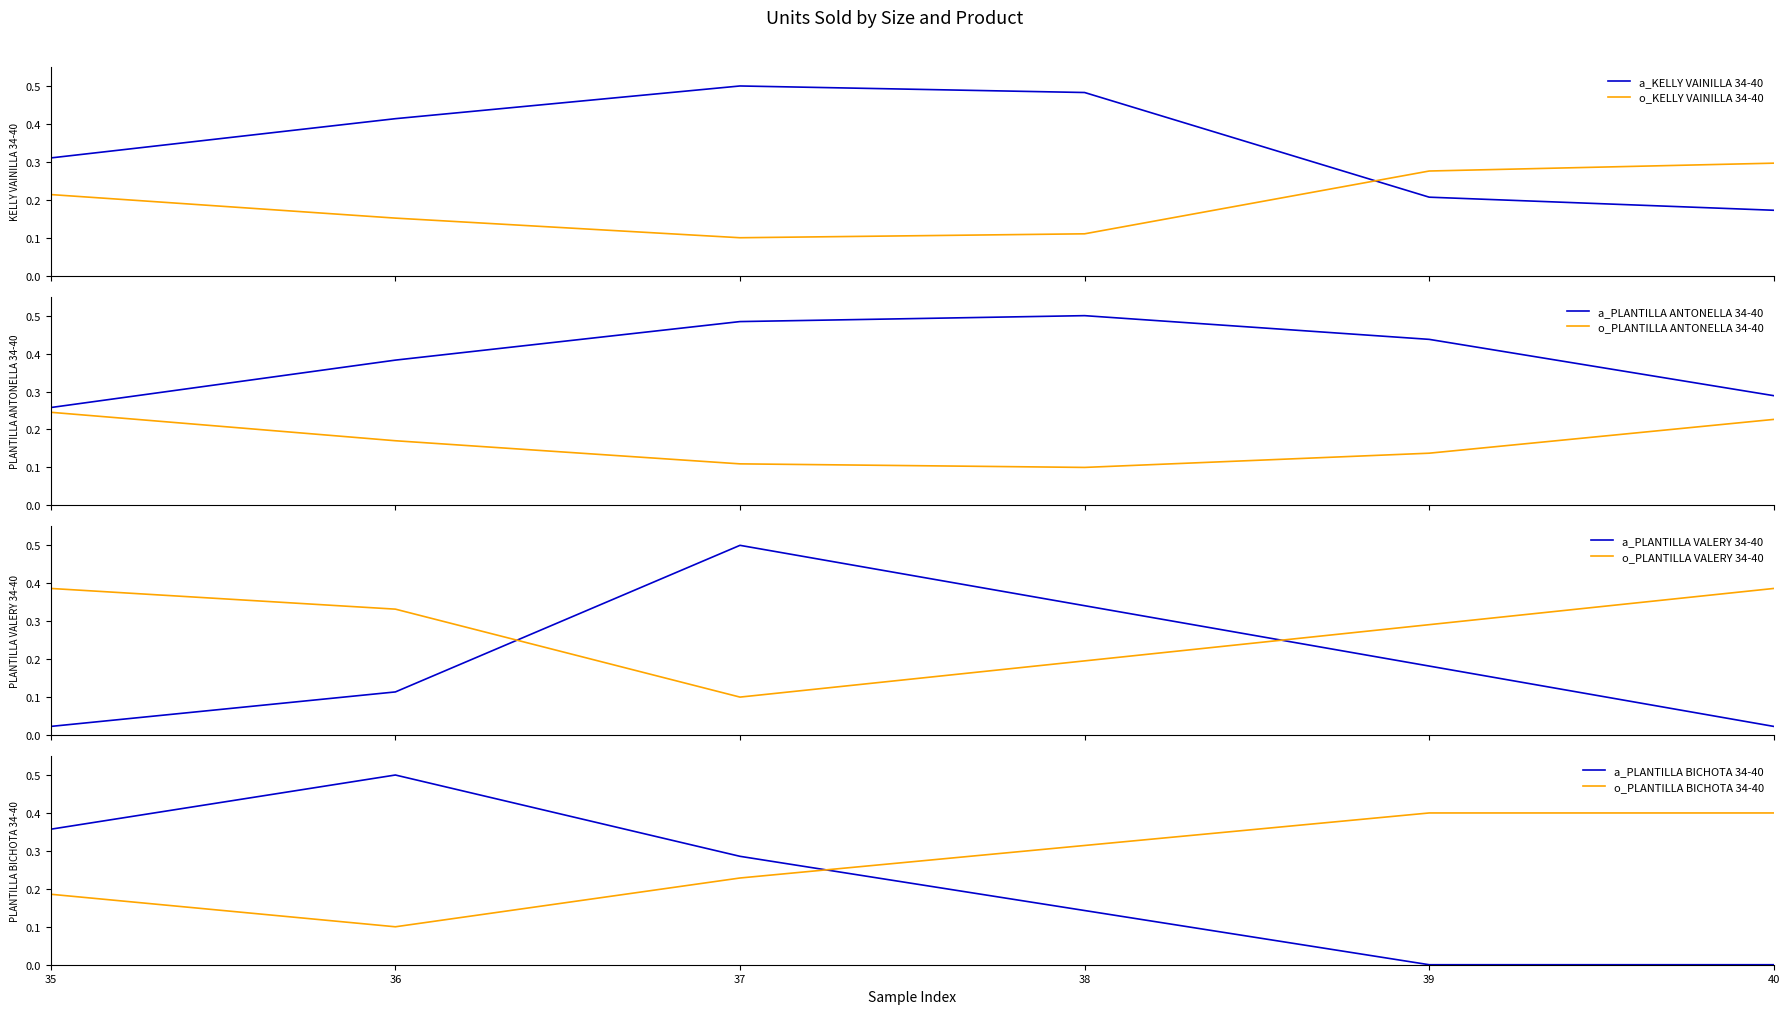

Between 37 and 40, which series saw the biggest shift?

PLANTILLA VALERY 34-40